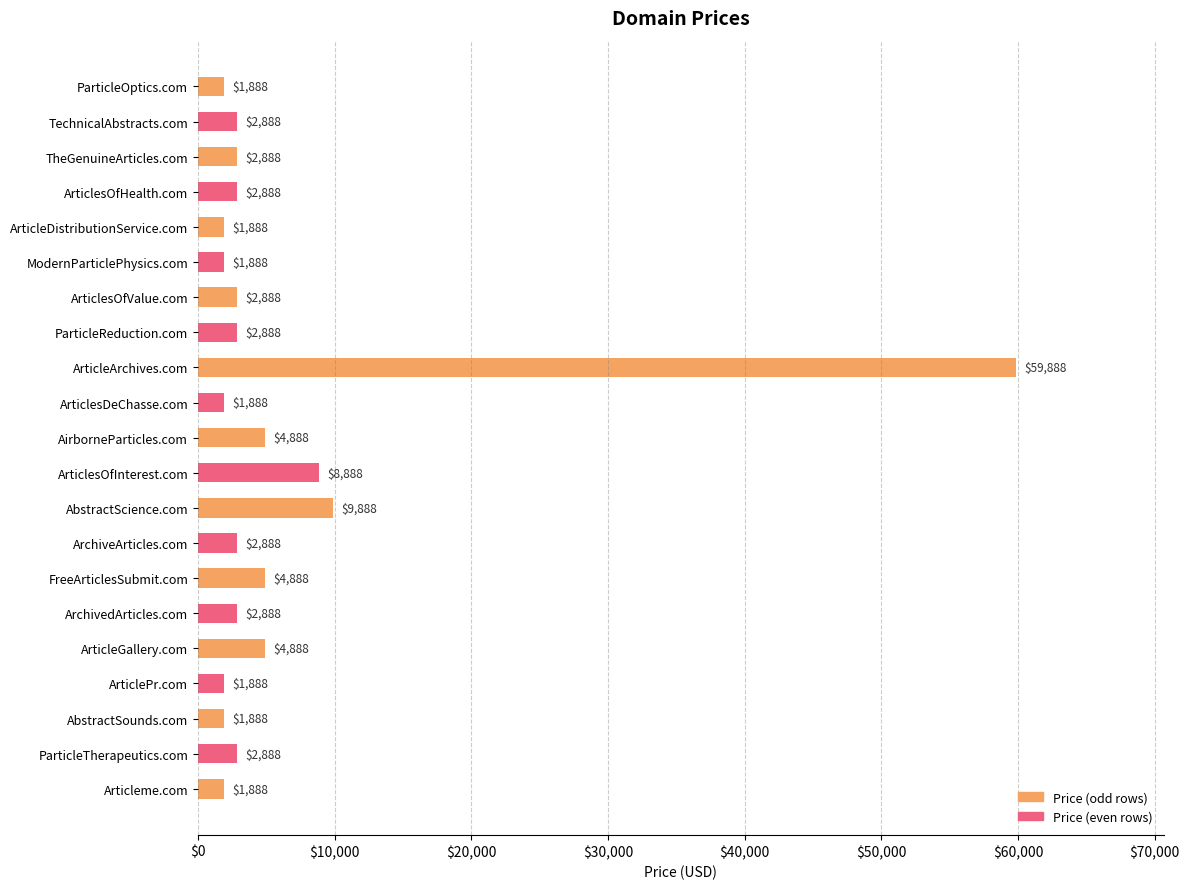

What is the change in value from ParticleOptics.com to ArchivedArticles.com?

+1000